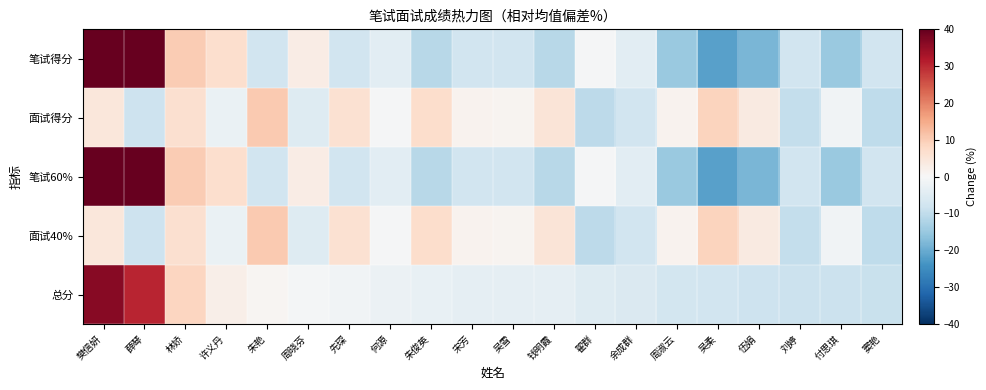

Rank the series by their maximum value, from lowest to highest.

面试40%, 面试得分, 总分, 笔试60%, 笔试得分